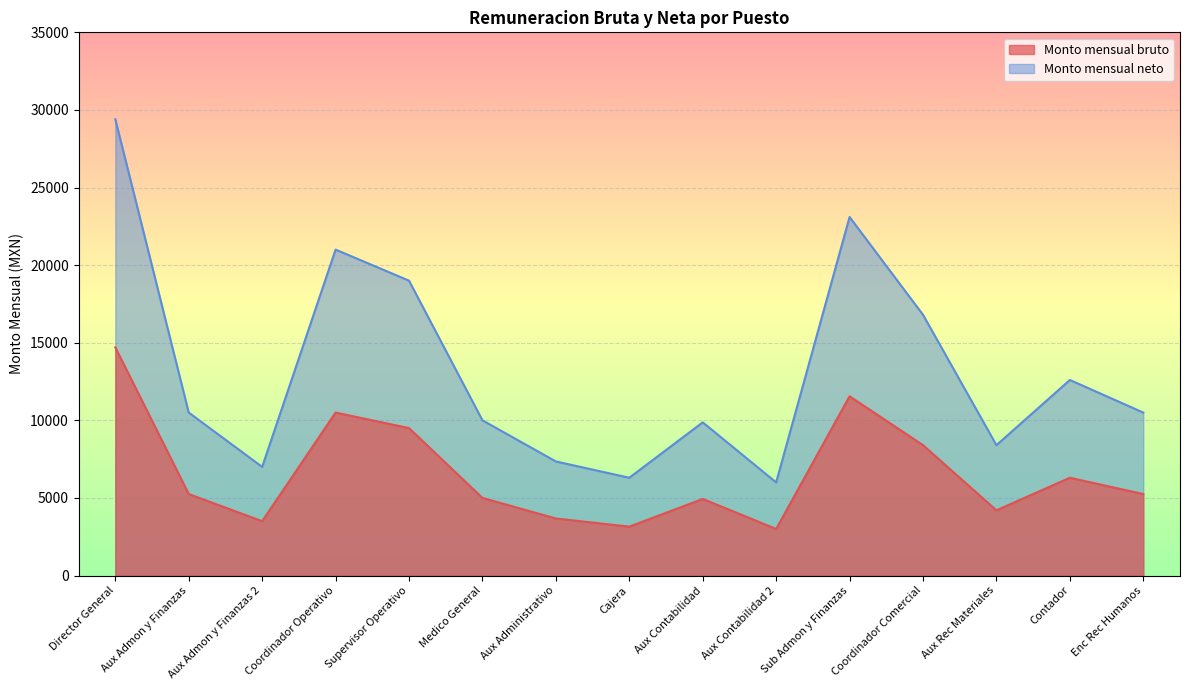

What is the sum of the Monto mensual bruto values at Medico General and Enc Rec Humanos?

10250